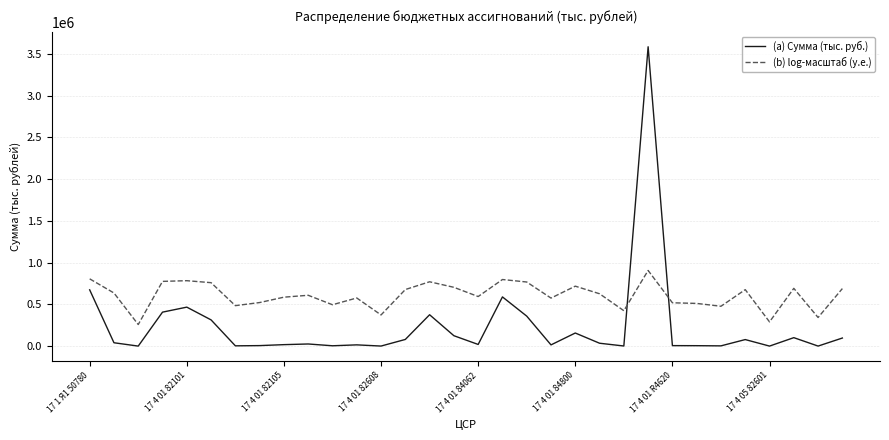

How many times do (b) log-масштаб (у.е.) and (a) Сумма (тыс. руб.) cross each other?

2